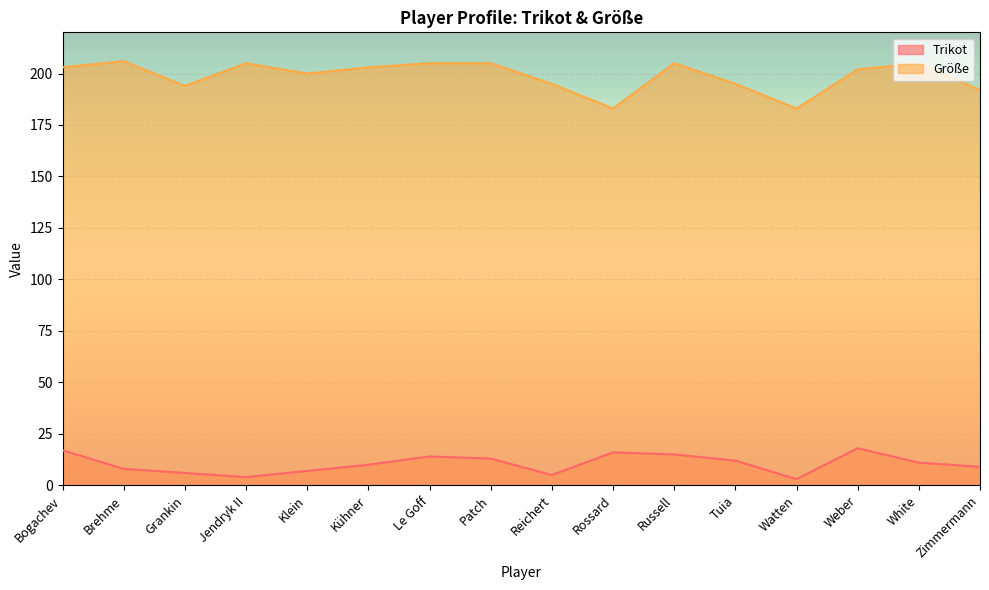

Does the chart display data point markers on the line(s)?

No